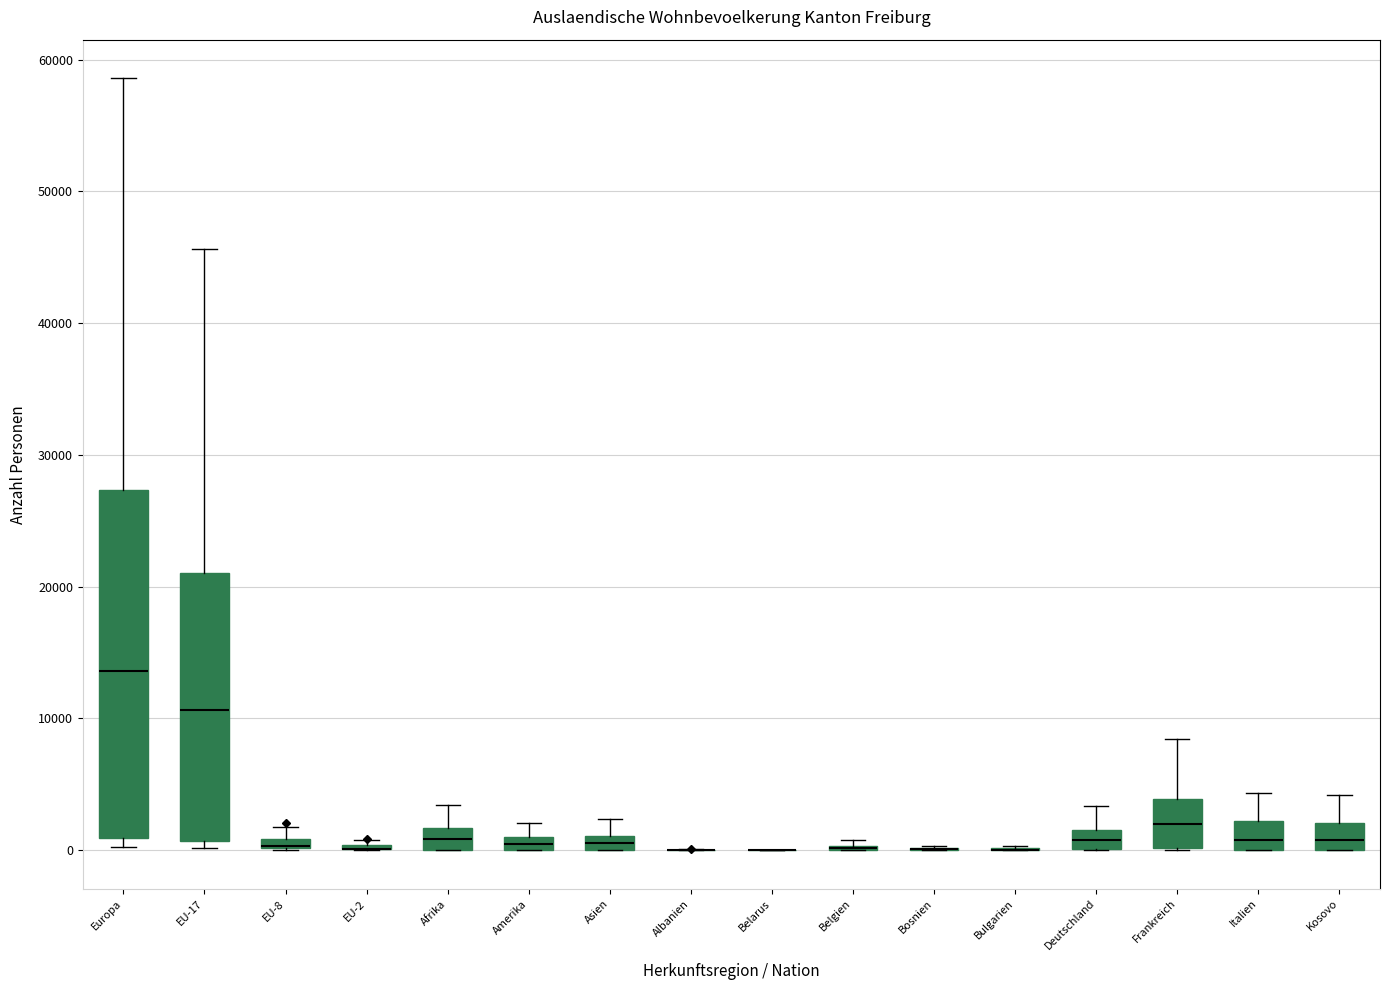

Which box is the tallest, from its lower edge to its upper edge?

Europa